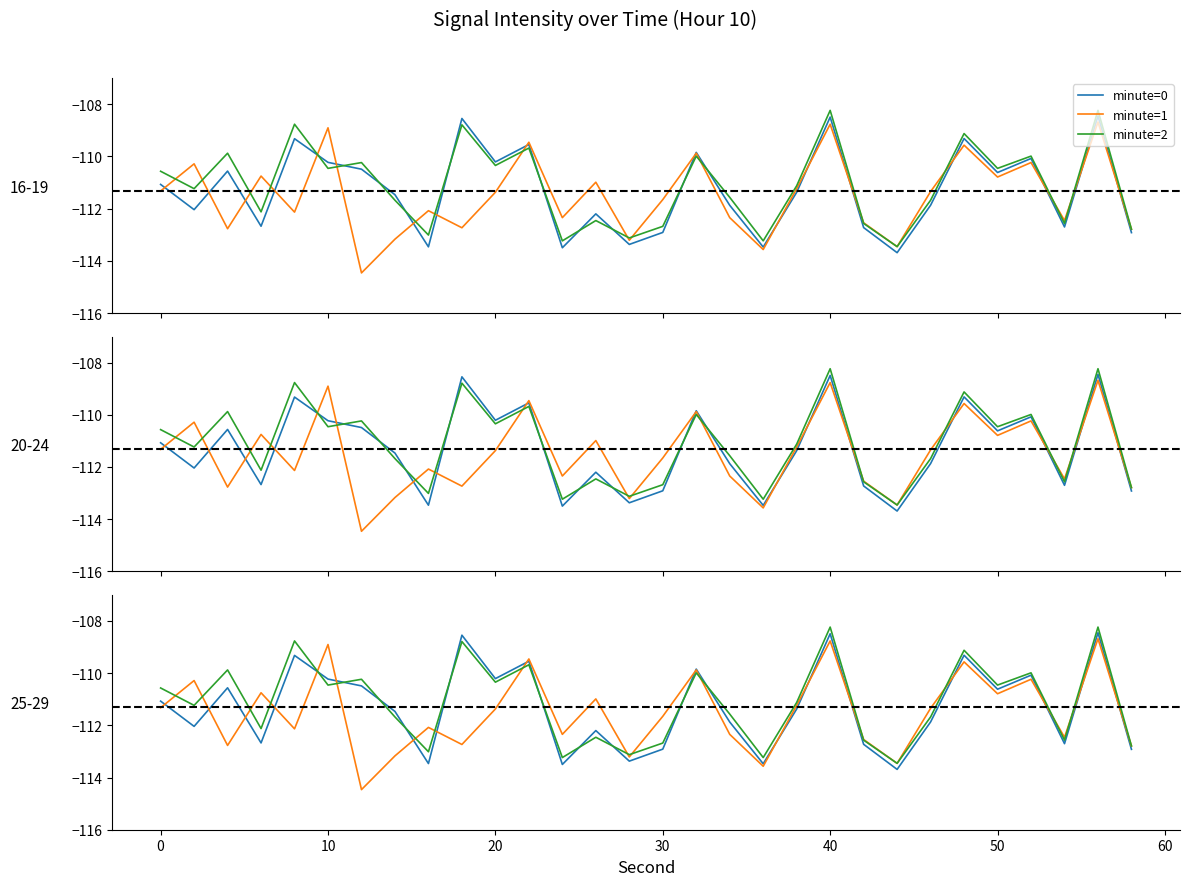

Reading left to right, list all the values displayed in this chart.

minute=0: -111.1	-112.0	-110.6	-112.7	-109.3	-110.2	-110.5	-111.5	-113.5	-108.5	-110.2	-109.5	-113.5	-112.2	-113.4	-112.9	-109.8	-111.9	-113.5	-111.4	-108.5	-112.7	-113.7	-111.9	-109.3	-110.6	-110.1	-112.7	-108.5	-112.9
minute=1: -111.3	-110.3	-112.8	-110.8	-112.1	-108.9	-114.5	-113.2	-112.1	-112.7	-111.4	-109.5	-112.3	-111.0	-113.2	-111.7	-109.9	-112.3	-113.6	-111.2	-108.8	-112.5	-113.5	-111.3	-109.6	-110.8	-110.2	-112.5	-108.7	-112.8
minute=2: -110.6	-111.2	-109.9	-112.1	-108.8	-110.5	-110.2	-111.7	-113.0	-108.8	-110.3	-109.7	-113.2	-112.5	-113.1	-112.7	-110.0	-111.6	-113.2	-111.1	-108.2	-112.6	-113.5	-111.7	-109.1	-110.5	-110.0	-112.6	-108.2	-112.8